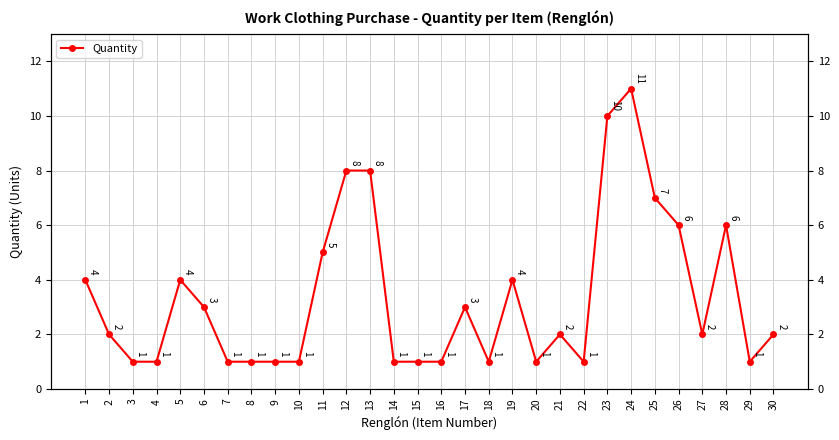

Count the values in the range 1 to 5.

23